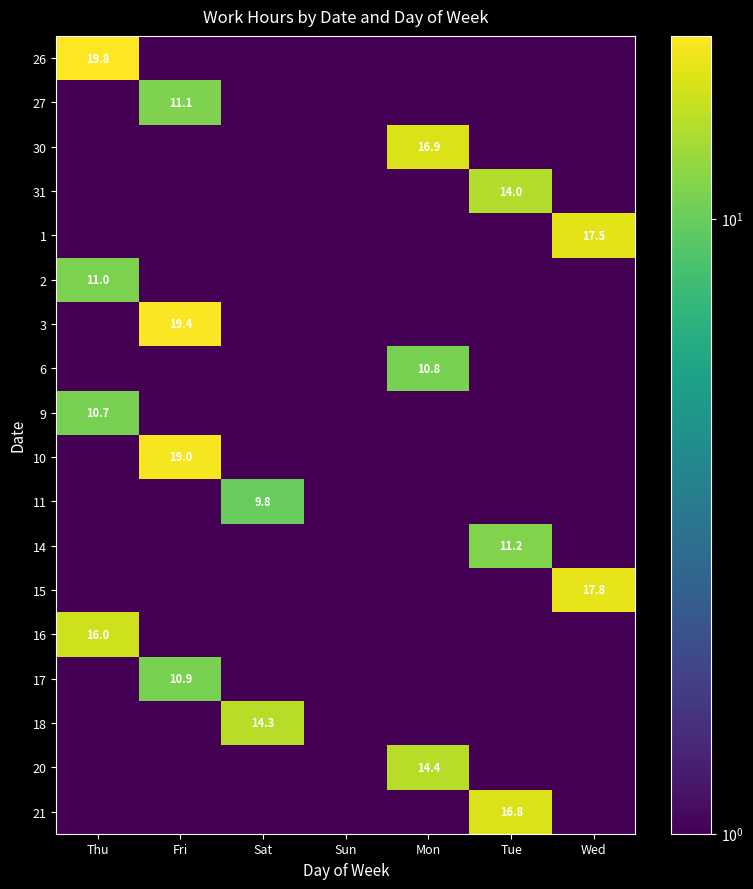

True or false: 21 has a value of 27.0 at Tue.

False